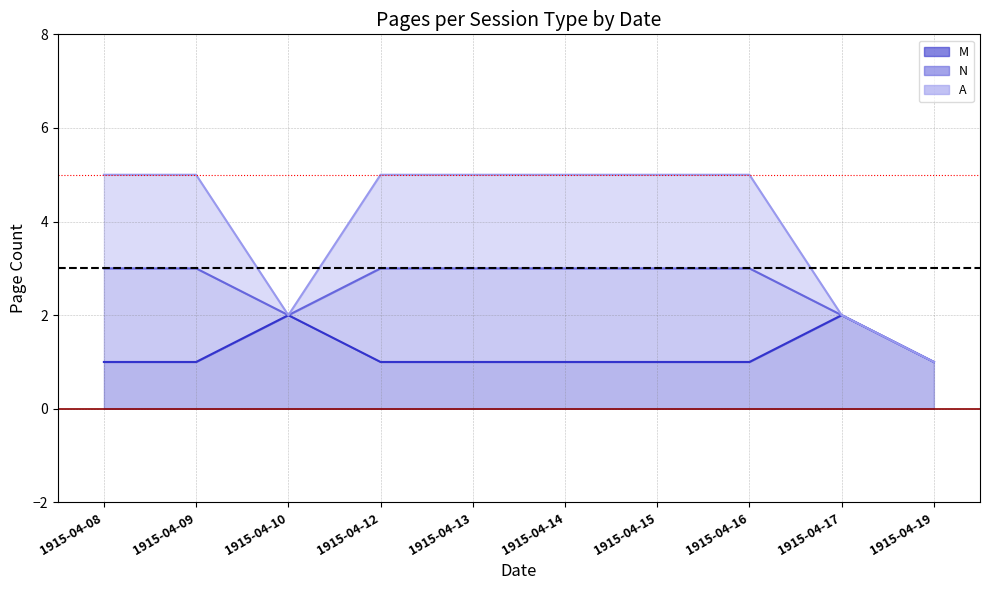

True or false: N (line) has more than 1 interior local peaks.

False